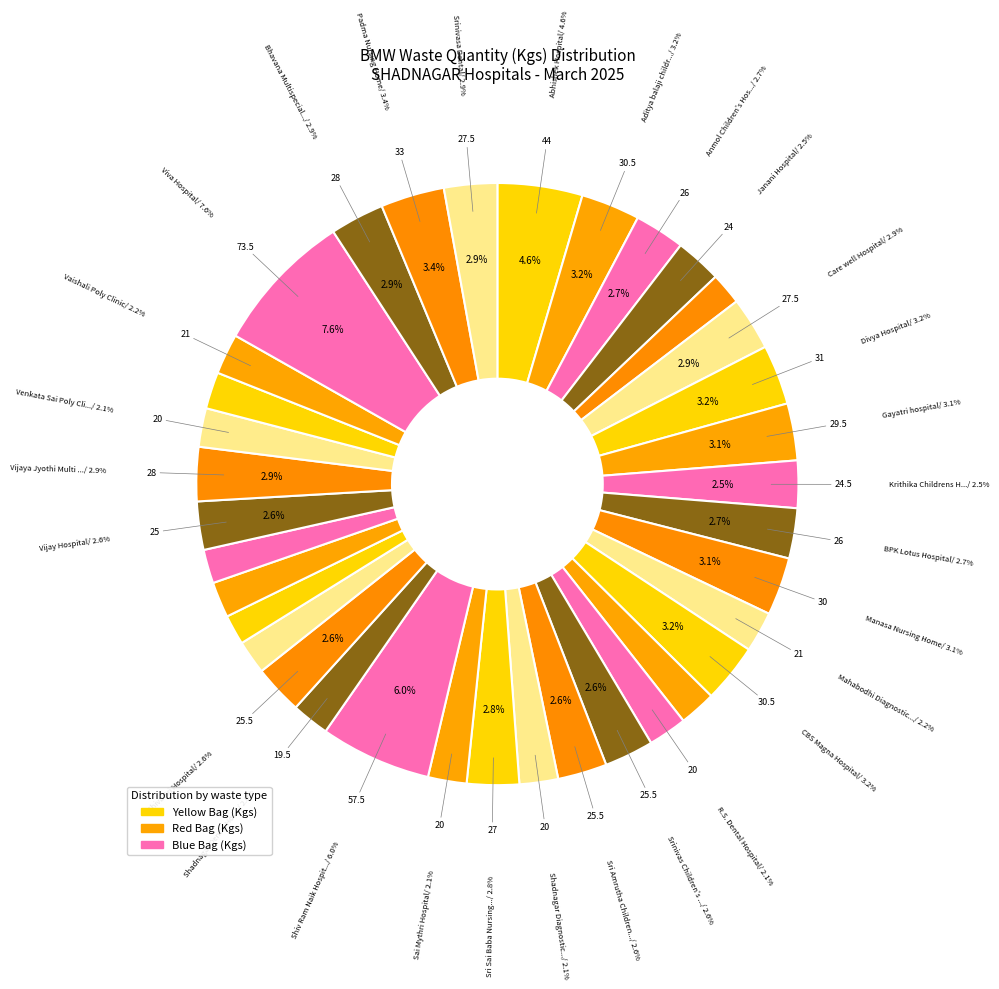

True or false: Sri Sai Baba Nursing Home accounts for 1% of the total.

False